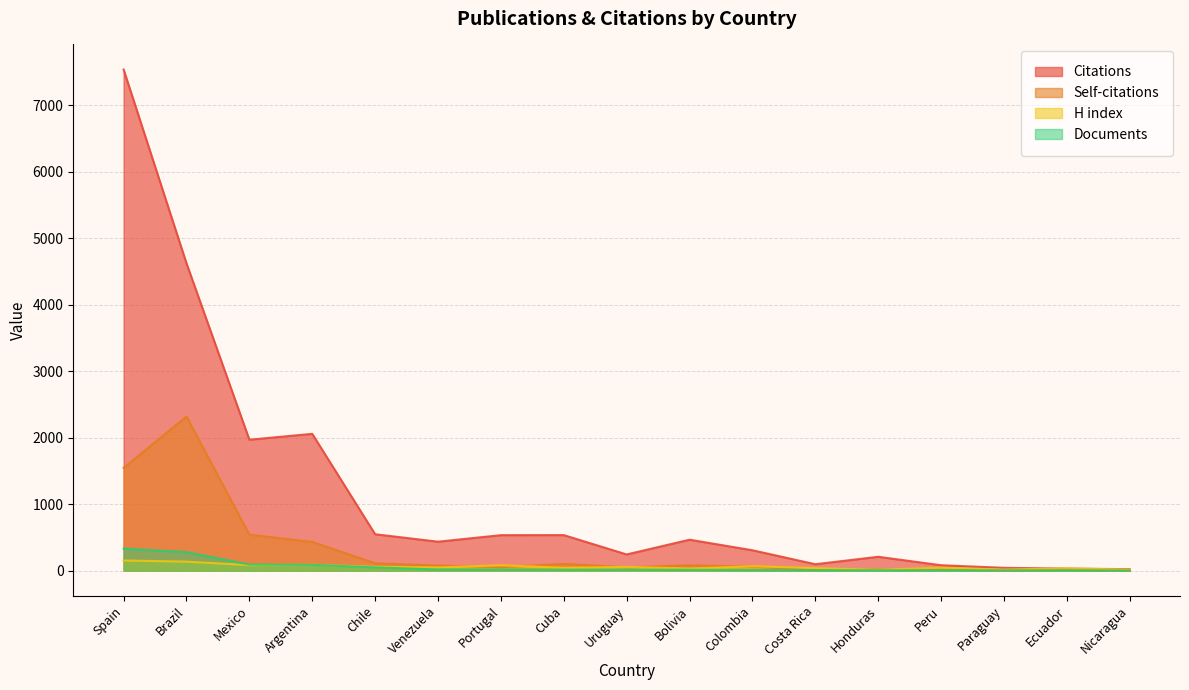

What are all the series names shown in the legend?

Citations, Self-citations, H index, Documents